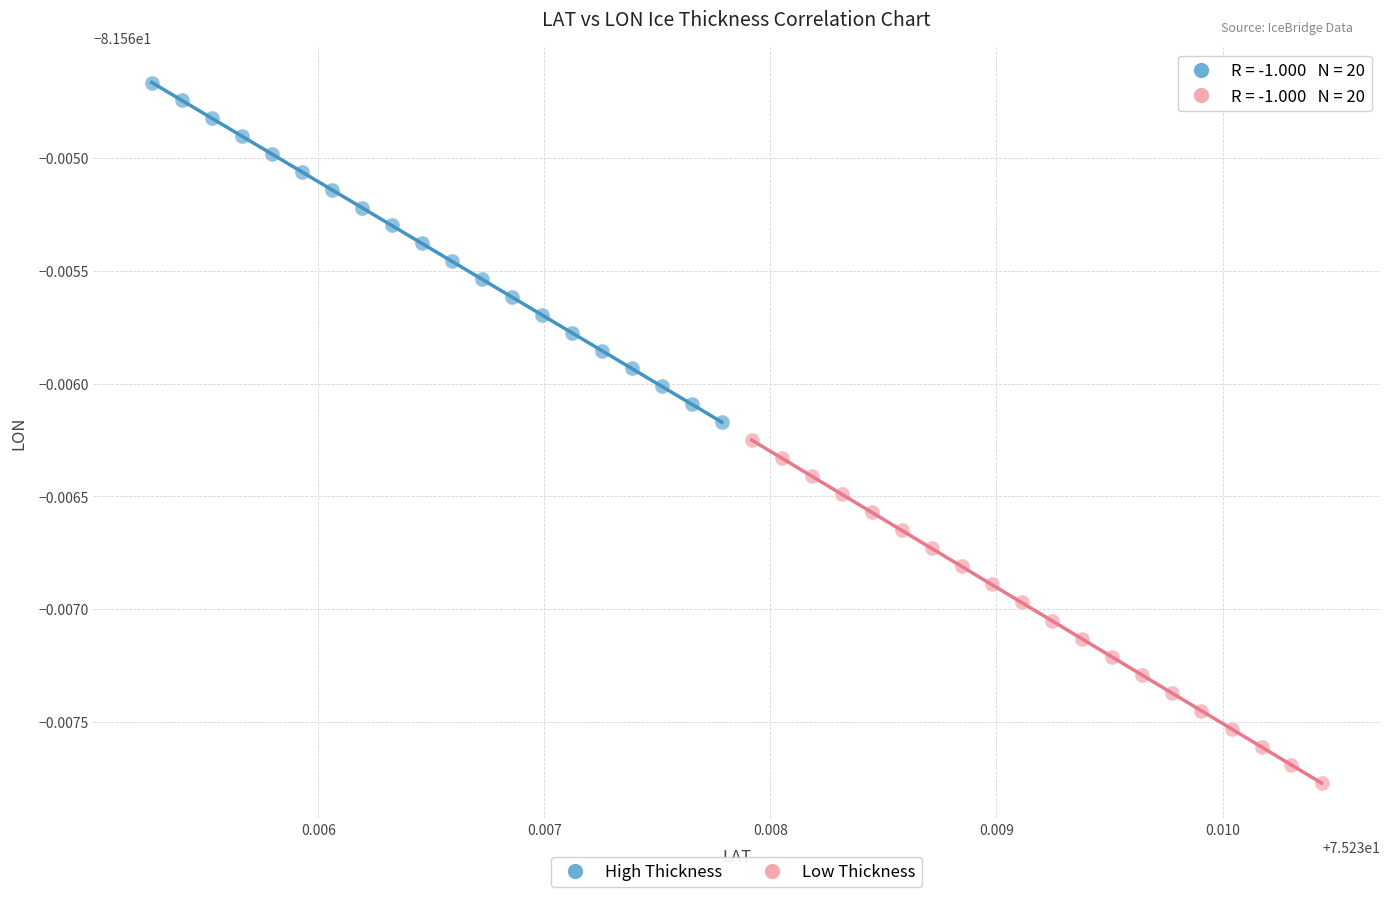

Which series reaches the maximum Y coordinate?

High Thickness